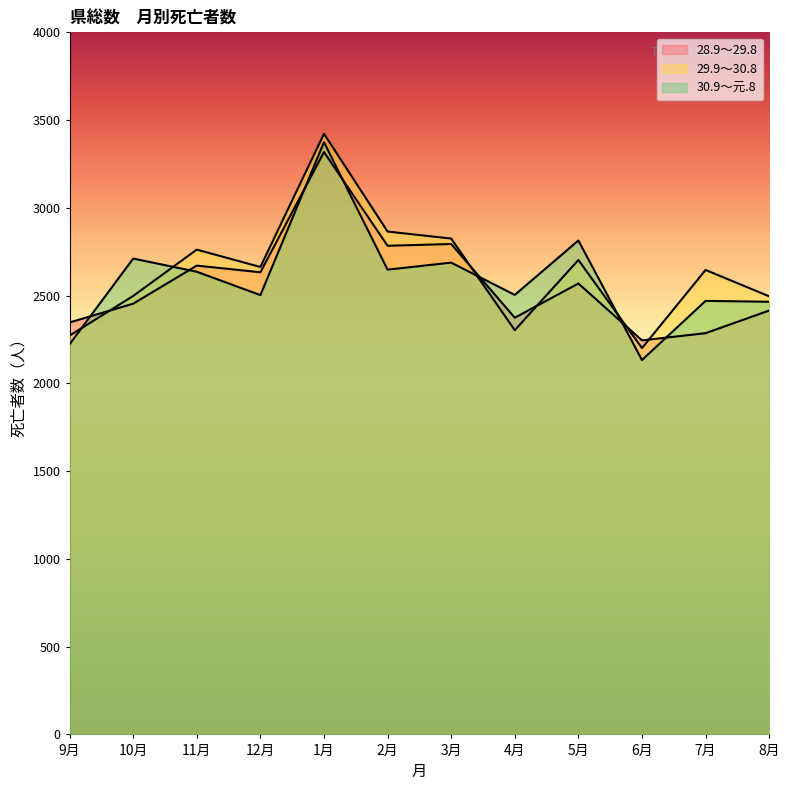

The 29.9～30.8 series shows 4519 at 1月. True or false?

False